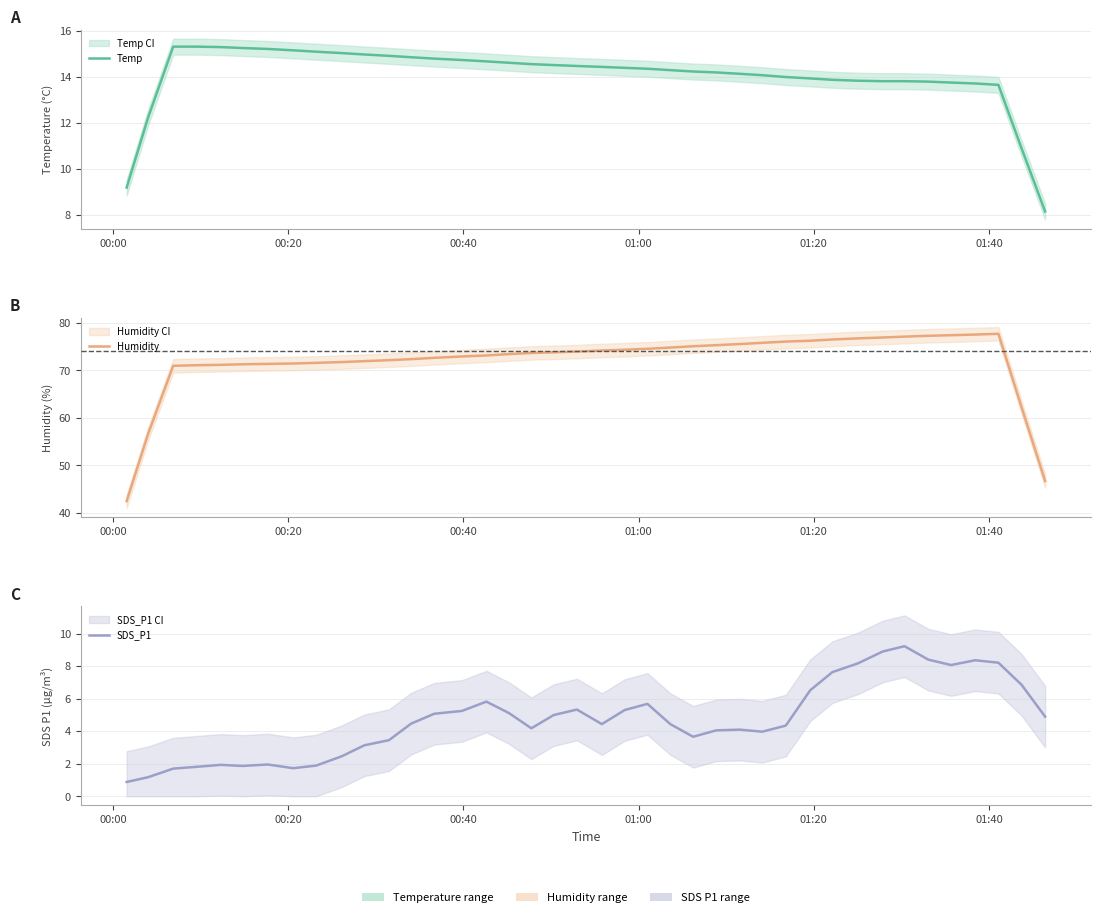

How many data points in SDS_P1 are less than 4?

14